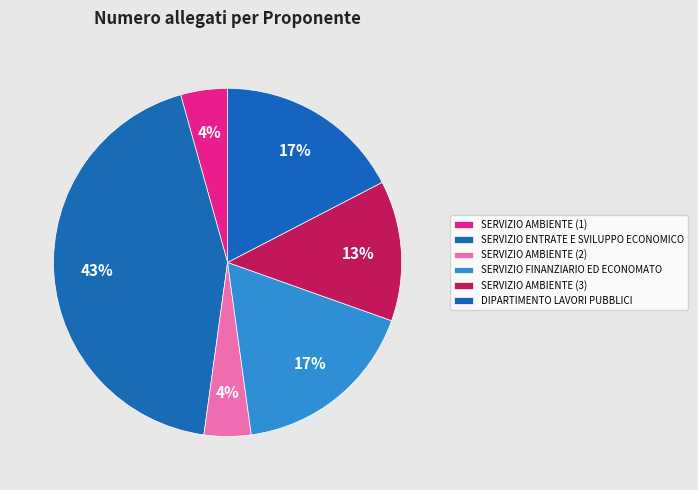

What is the change in value from SERVIZIO AMBIENTE (1) to DIPARTIMENTO LAVORI PUBBLICI?

+3